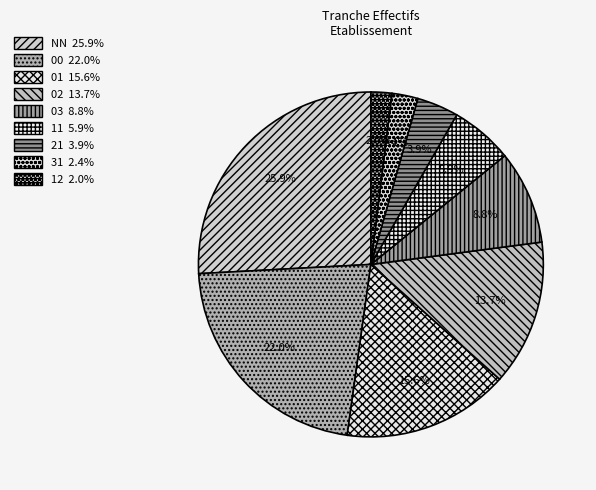

What is the total percentage of 03 and 00?

30.7%